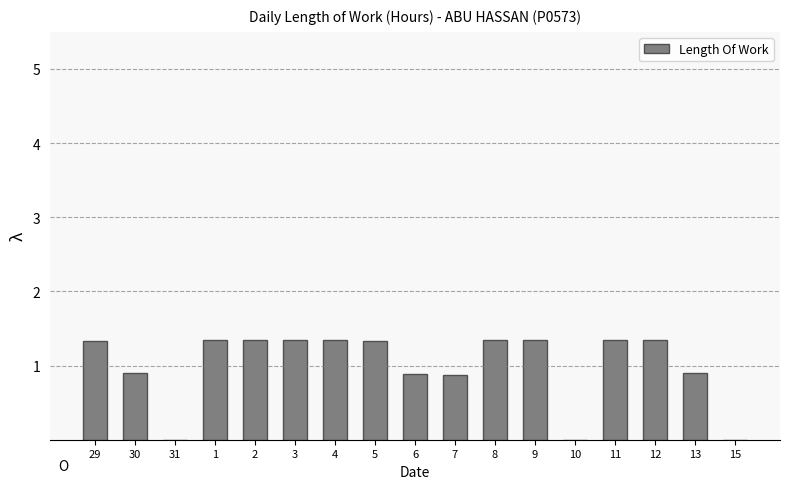

What is the sum of all values?

17.0